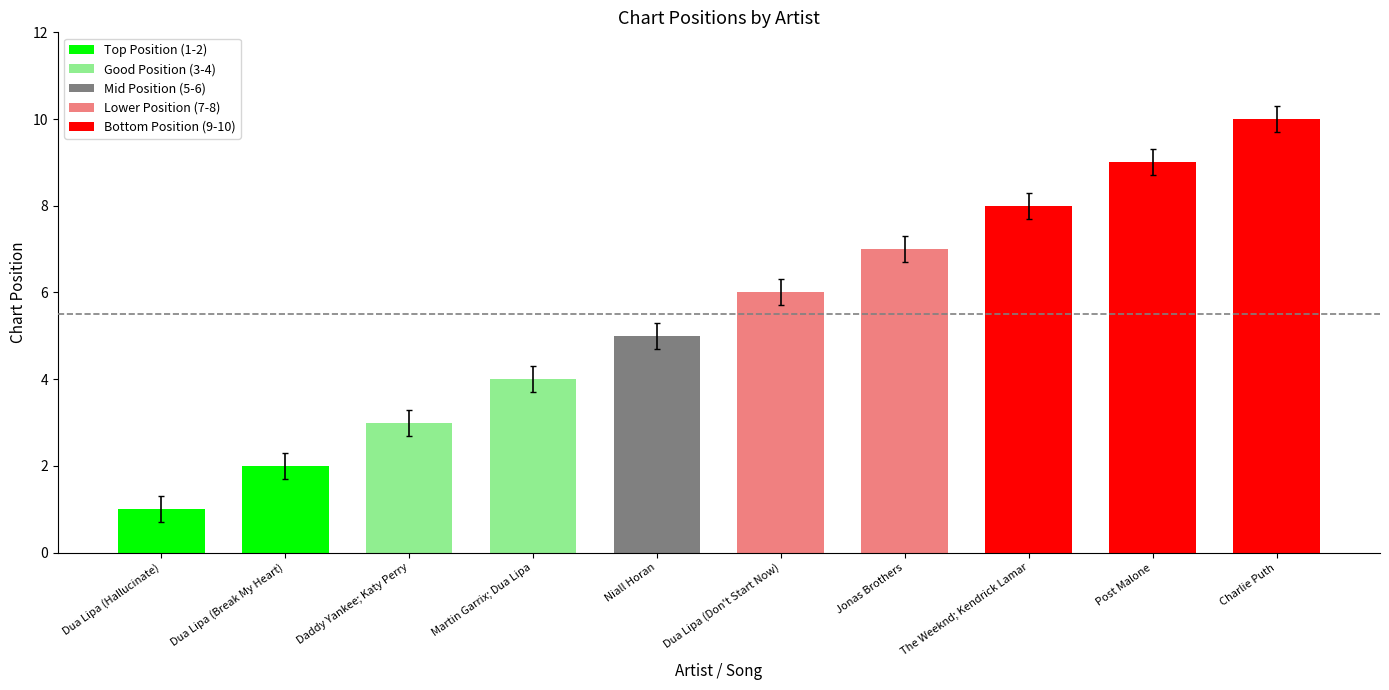

What is the change in value from Niall Horan to Jonas Brothers?

+2